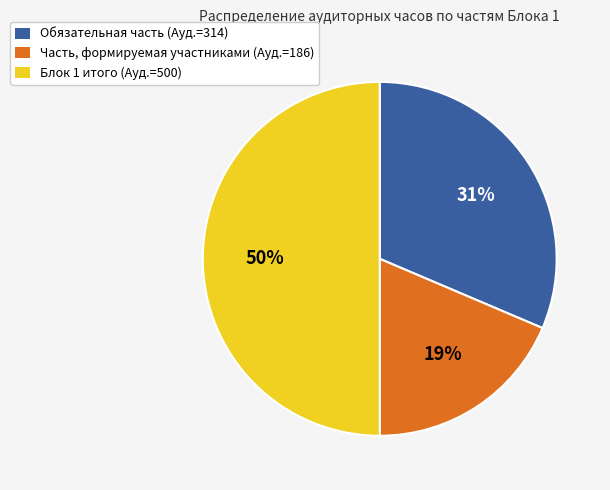

To the nearest percent, what is the average slice percentage?

33%